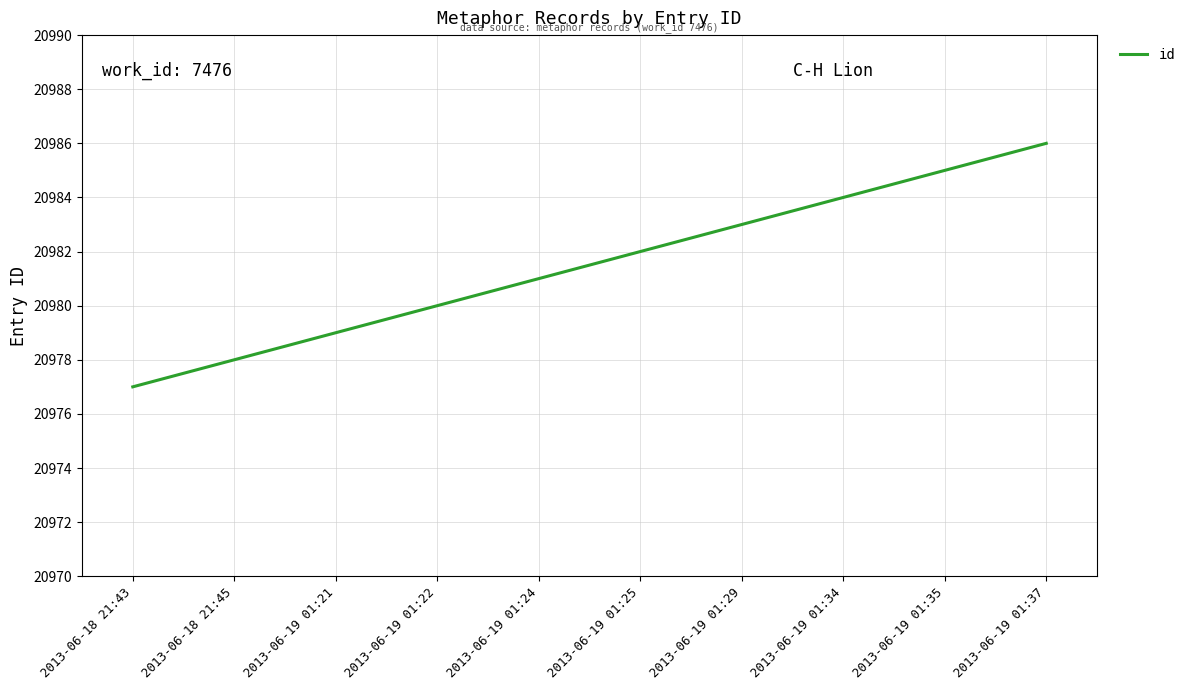

List the labels in order of value, largest first.

2013-06-19 01:37, 2013-06-19 01:35, 2013-06-19 01:34, 2013-06-19 01:29, 2013-06-19 01:25, 2013-06-19 01:24, 2013-06-19 01:22, 2013-06-19 01:21, 2013-06-18 21:45, 2013-06-18 21:43